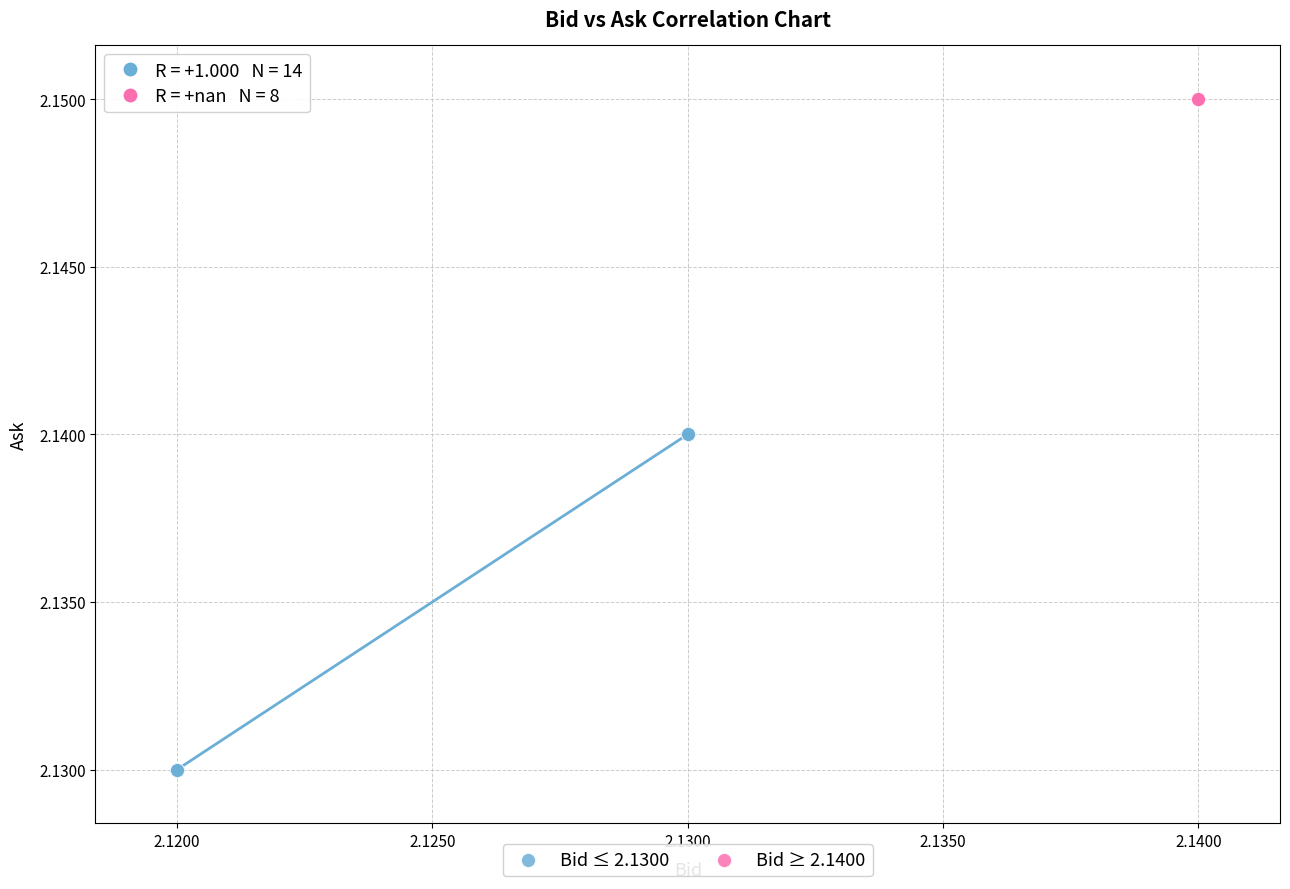

What are all the series names shown in the legend?

Bid ≤ 2.1300, Bid ≥ 2.1400